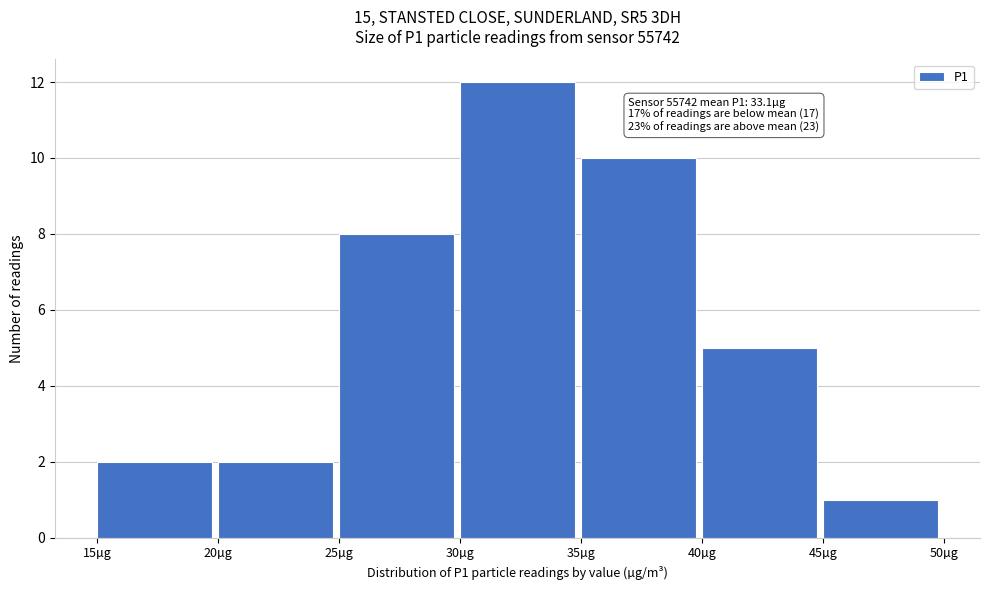

Which range on the x-axis has the tallest bar?

30 to 35